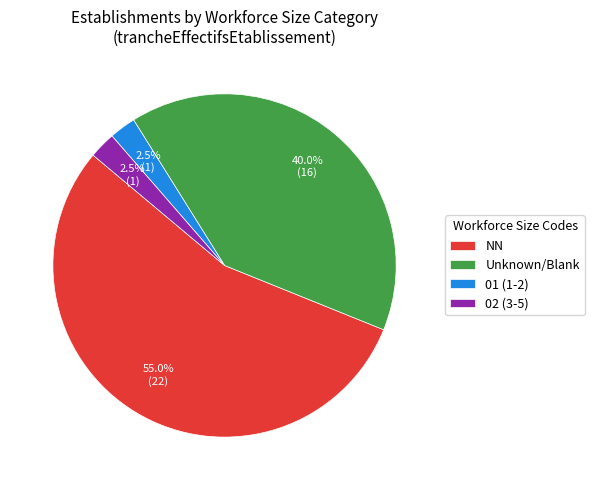

To the nearest percent, what is the average slice percentage?

25%